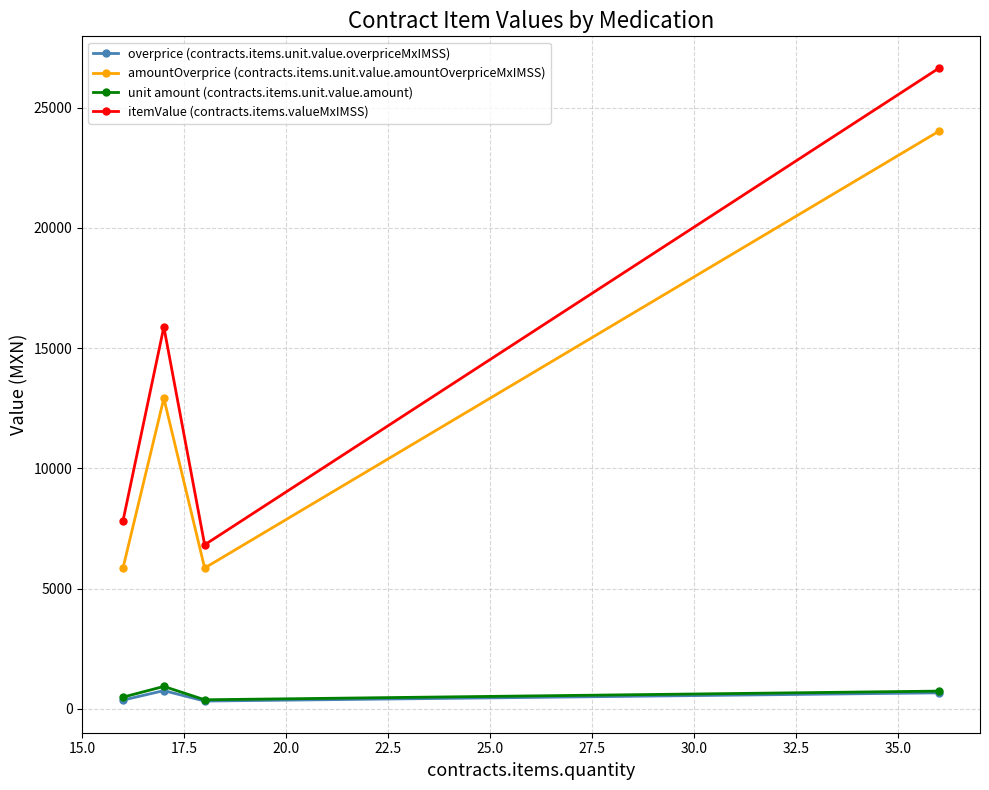

What is the lowest value of the itemValue (contracts.items.valueMxIMSS) series?

6822.7